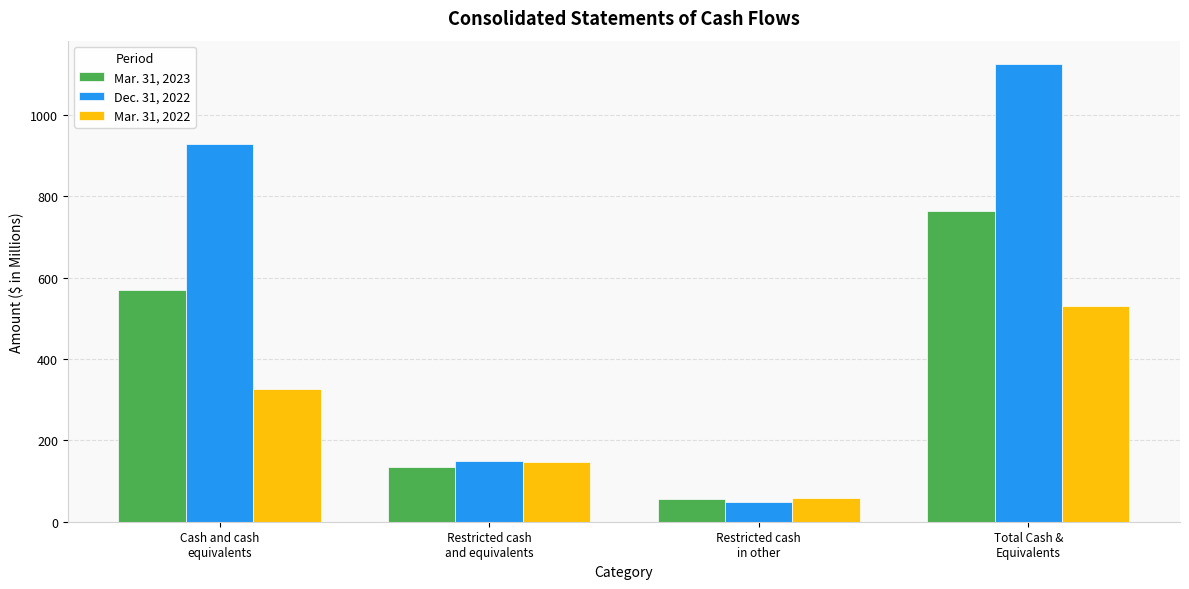

Count the number of categories in the chart.

4